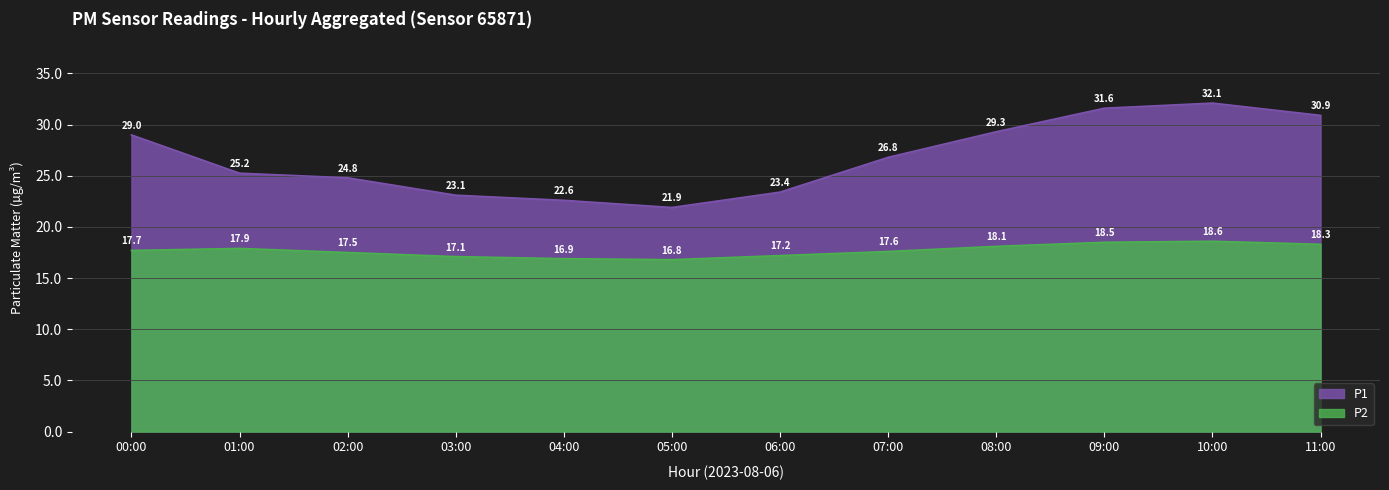

Does the chart display data point markers on the line(s)?

No